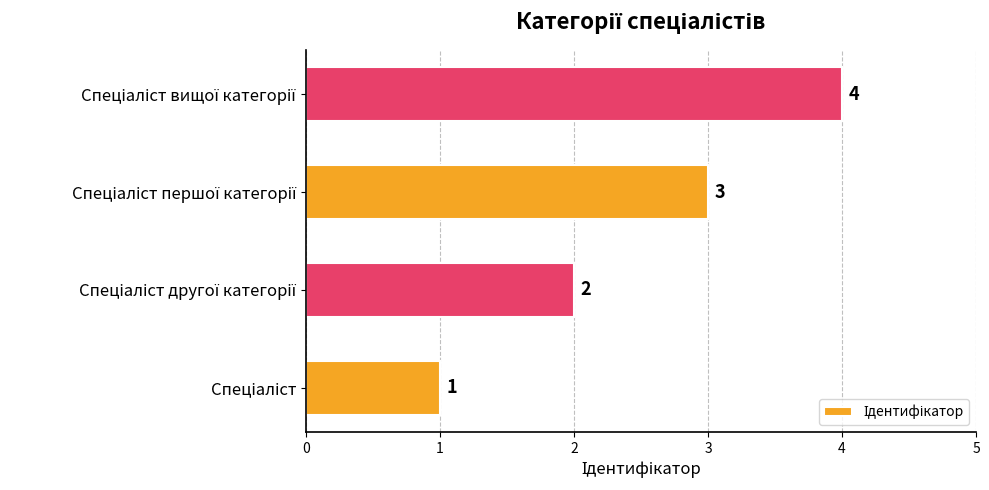

What is the greatest value displayed?

4